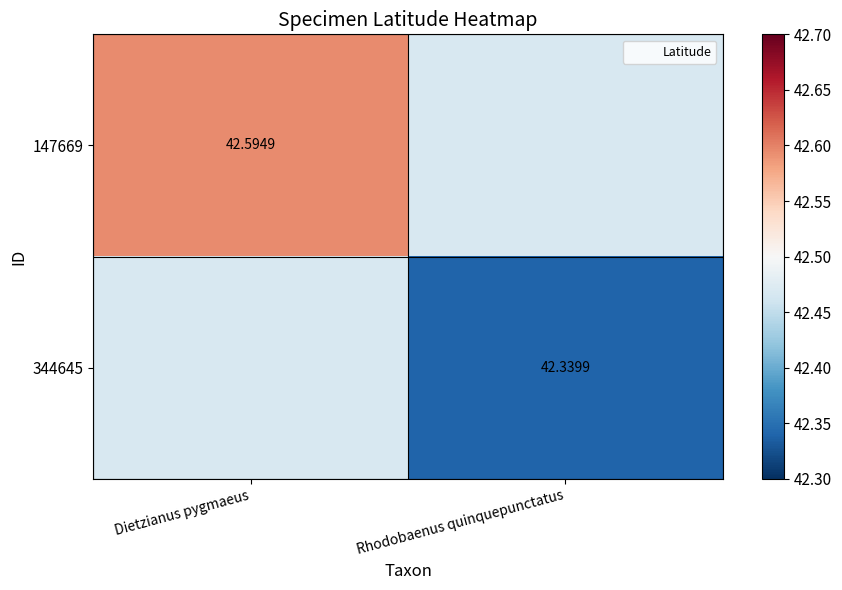

What is the minimum value shown in the chart?

42.3